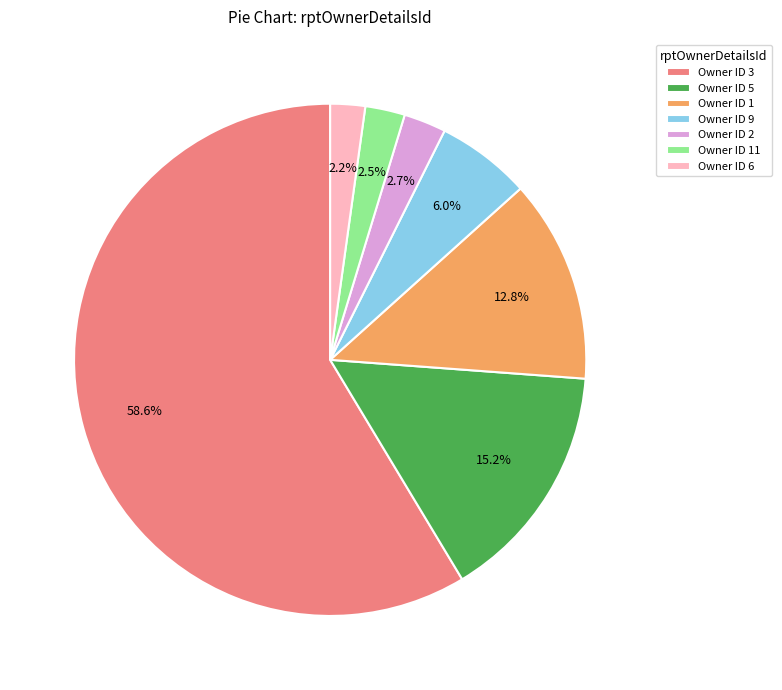

To the nearest percent, what is the difference between the largest and smallest slice percentages?

56%